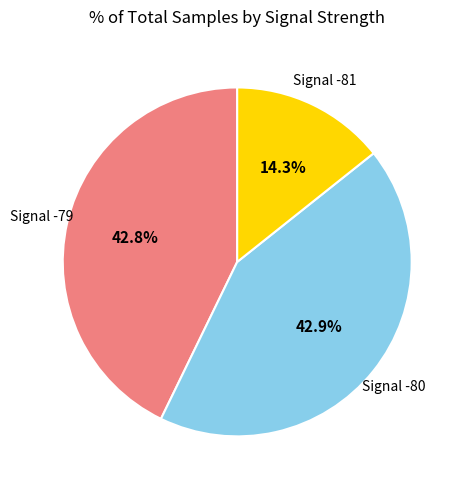

How many slices are in this pie chart?

3